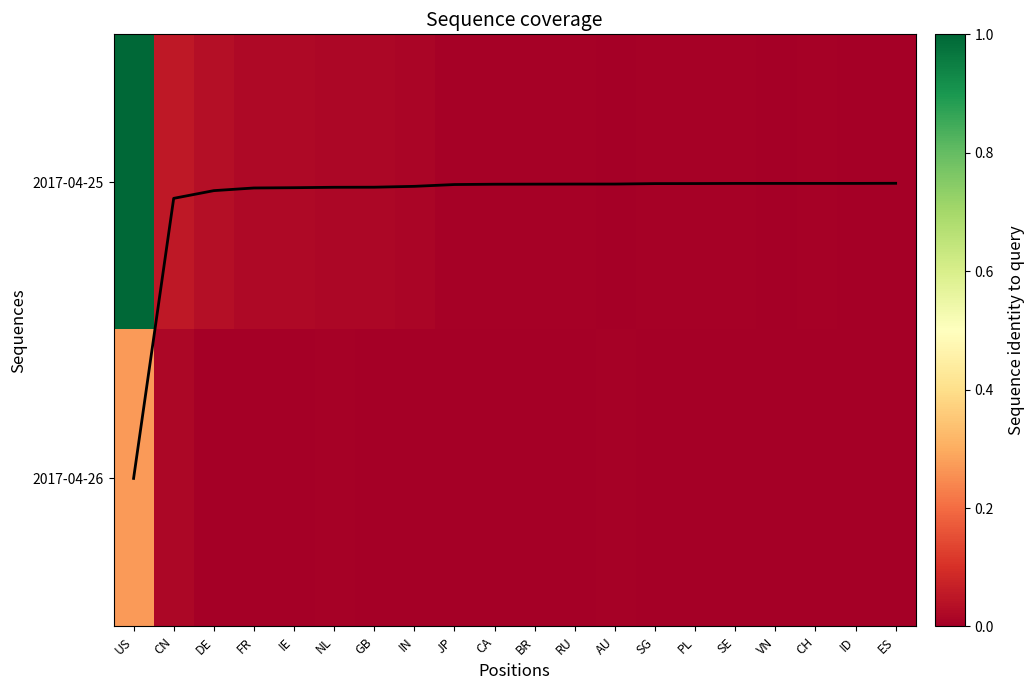

True or false: 2017-04-25 has a value of 0.0 at CH.

True